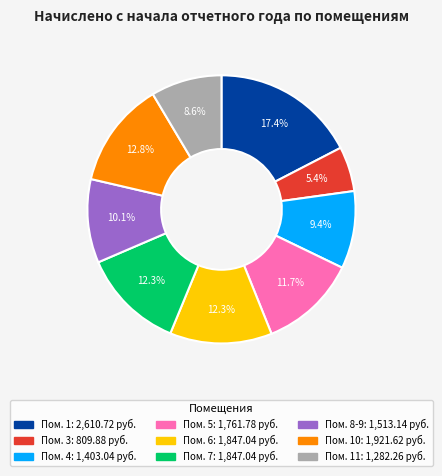

Does any single category account for the majority?

No